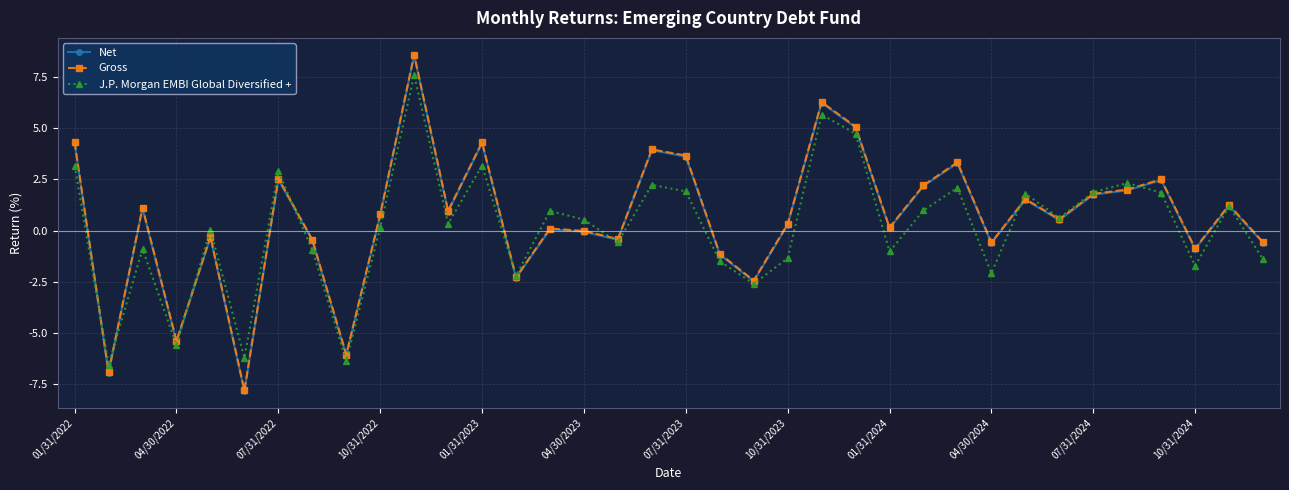

True or false: J.P. Morgan EMBI Global Diversified + has more than 0 interior local peaks.

True